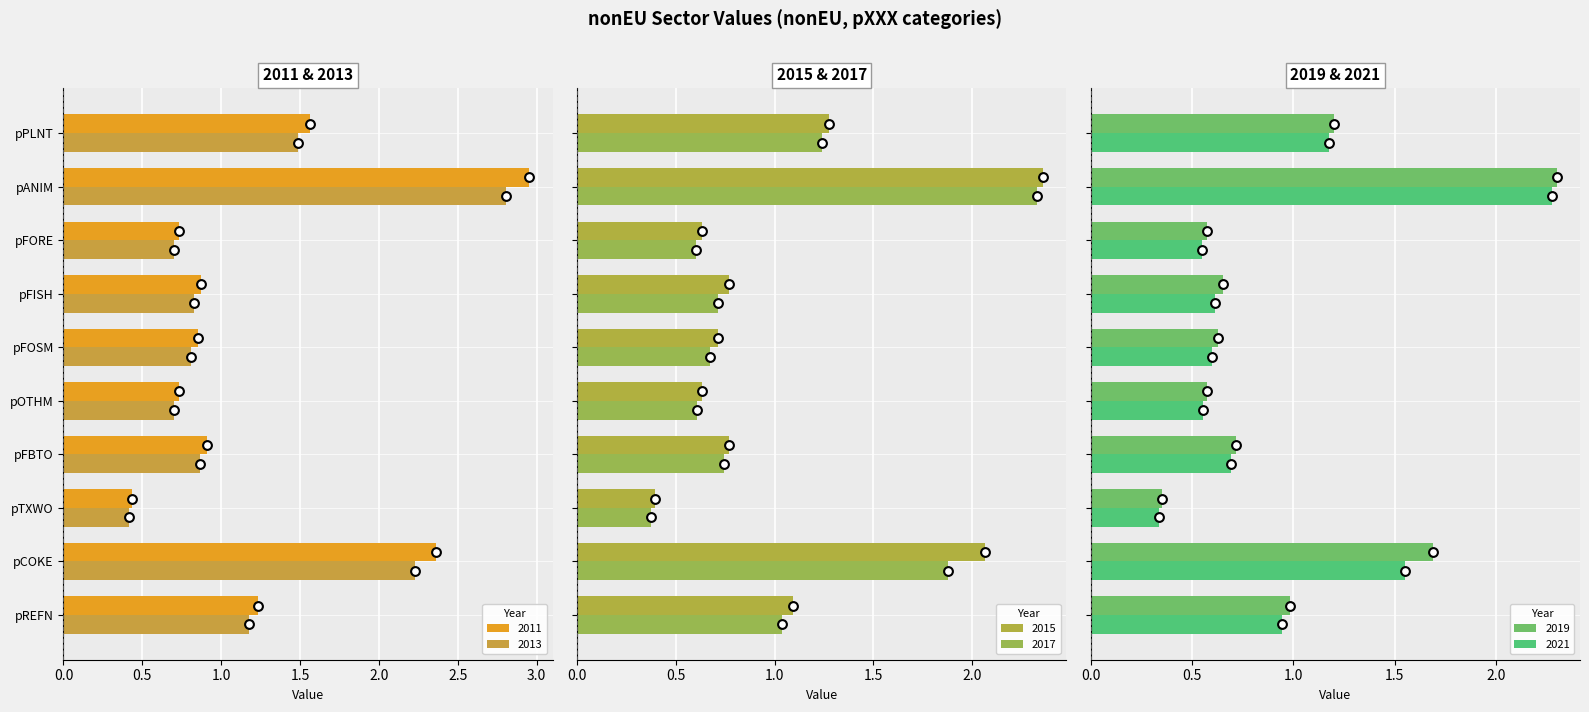

Which series reaches the maximum Y coordinate?

2011